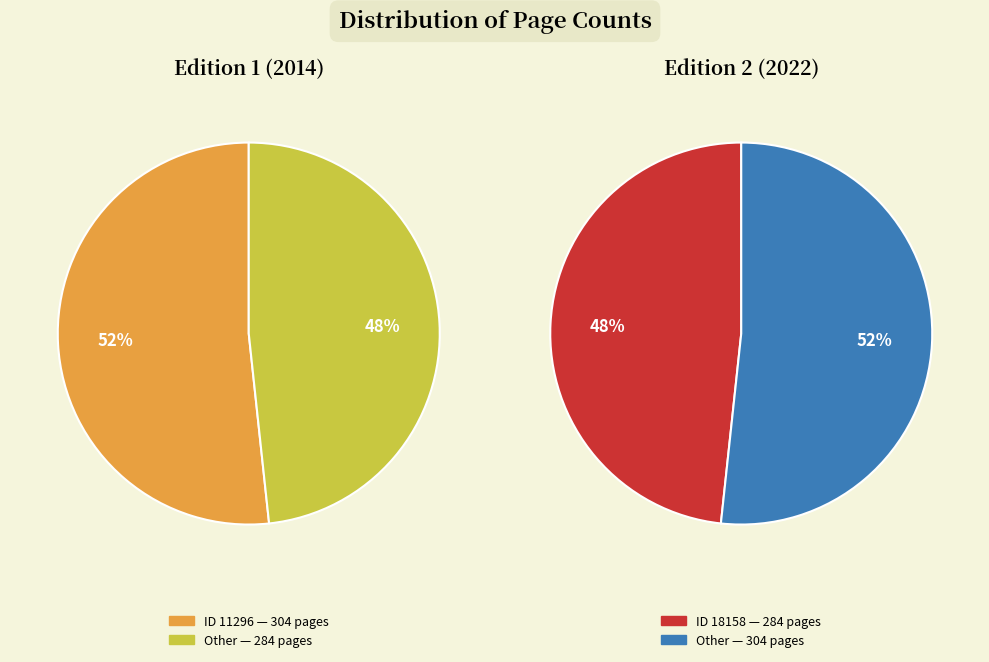

To the nearest percent, what portion does 11296 represent?

52%